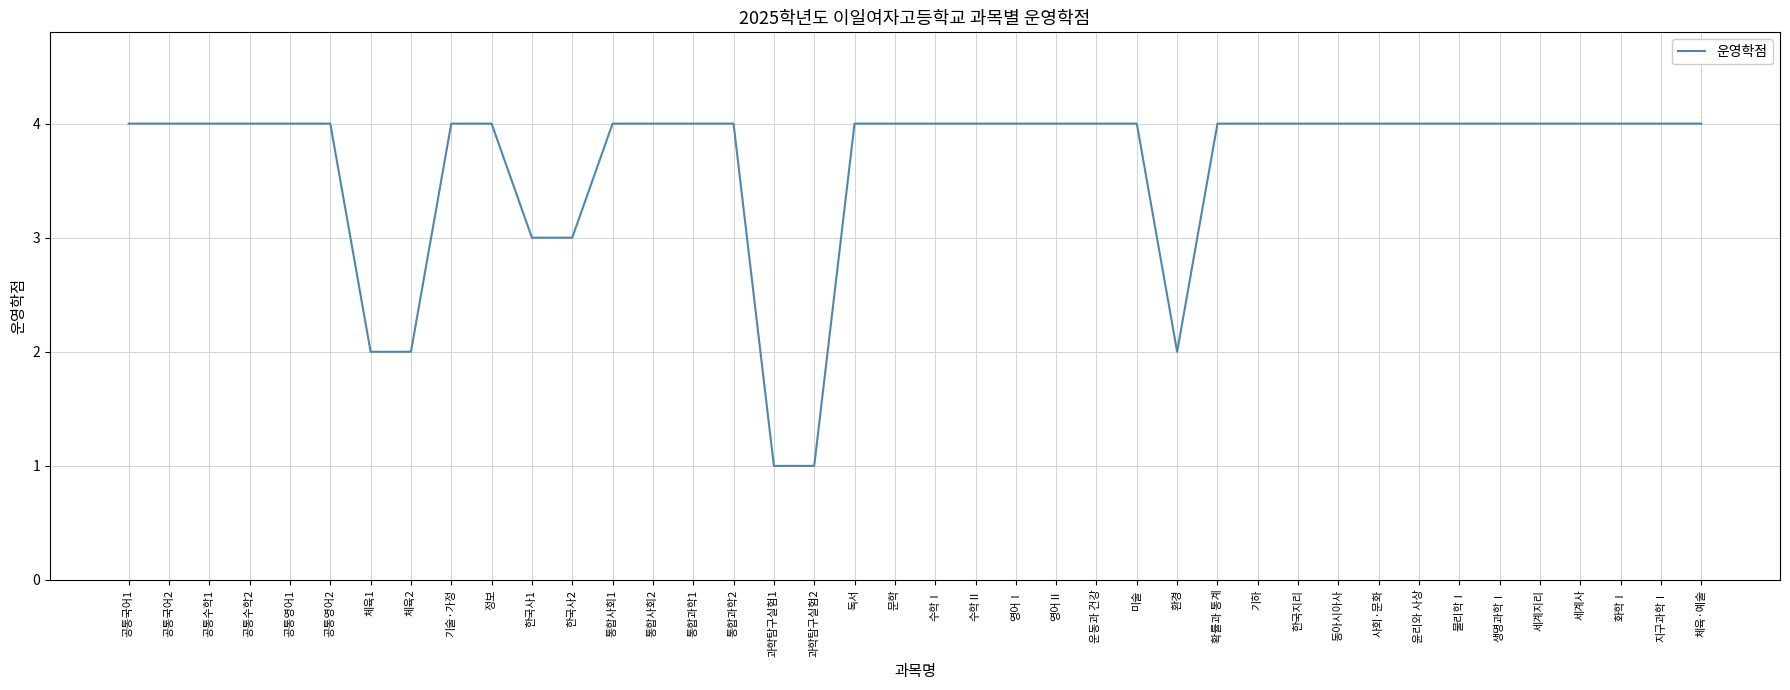

Reading left to right, what are all the values shown in this chart?

4	4	4	4	4	4	2	2	4	4	3	3	4	4	4	4	1	1	4	4	4	4	4	4	4	4	2	4	4	4	4	4	4	4	4	4	4	4	4	4